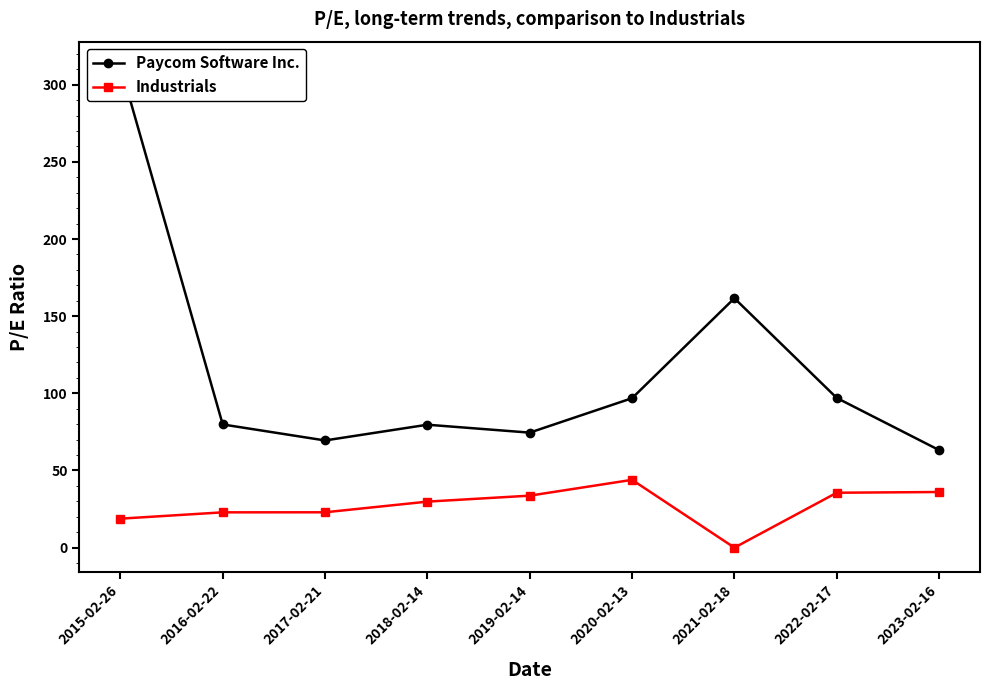

What is the label of the 5th point from the left?

2019-02-14